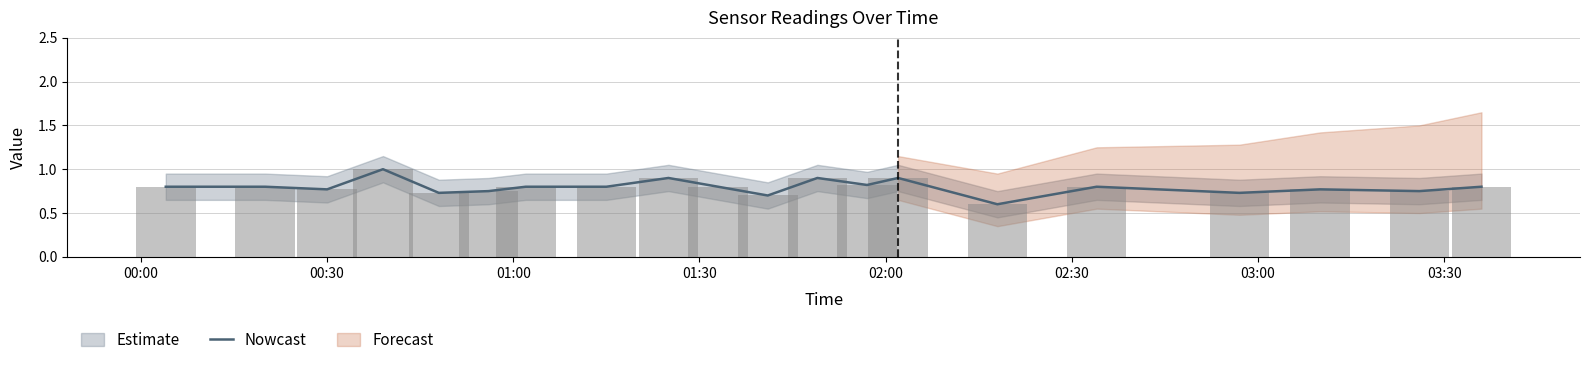

What is the highest value of the Nowcast series?

1.0